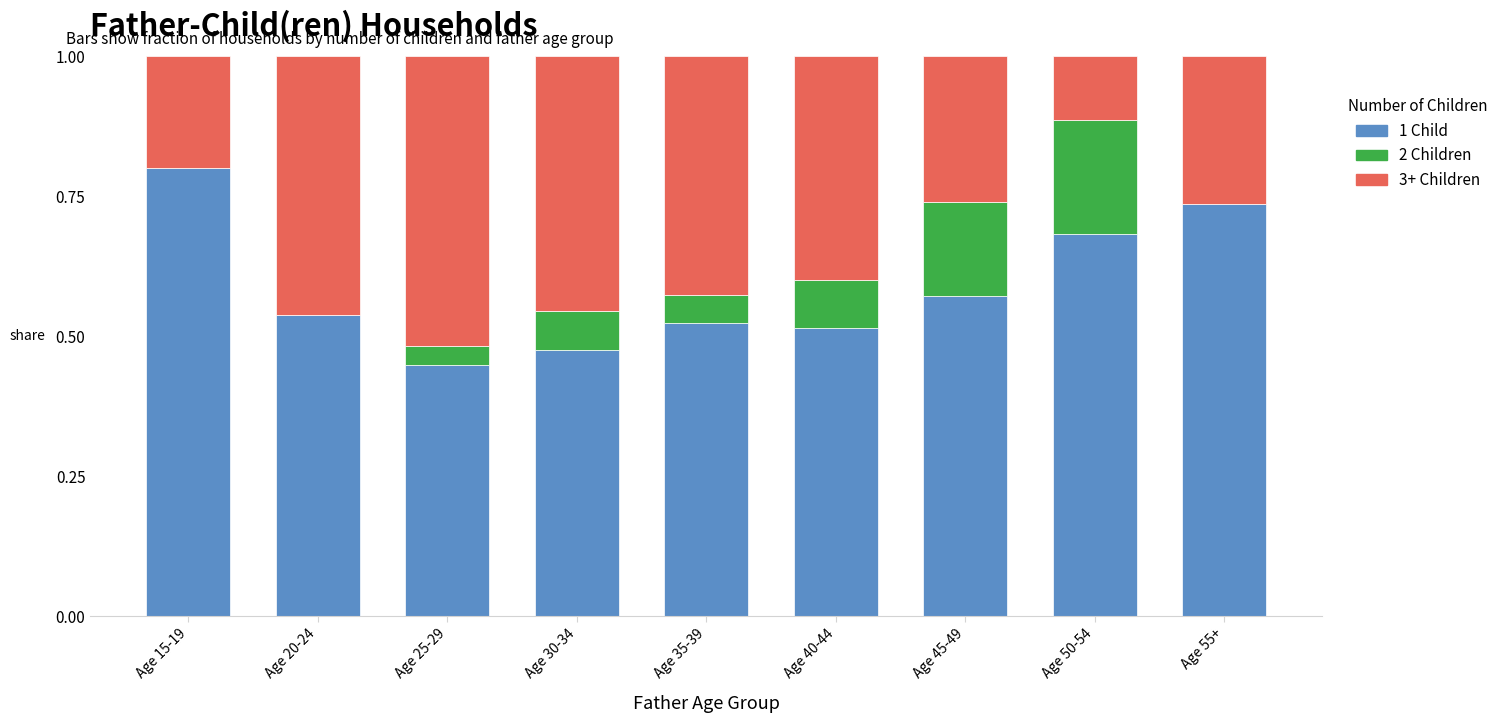

What is the total value across all series at Age 40-44?

1.0